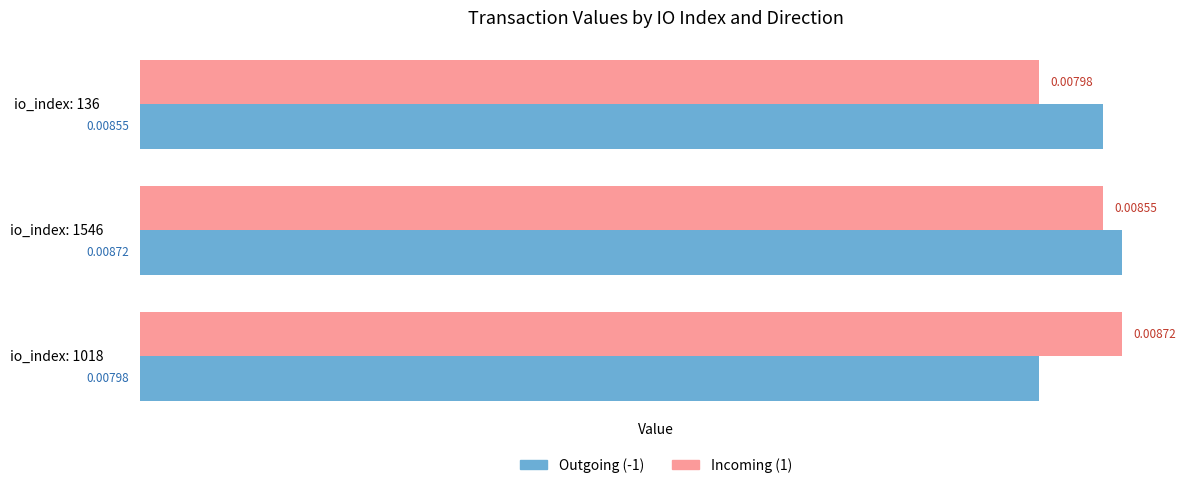

At io_index: 136, list the series in order from smallest to largest.

Incoming (1), Outgoing (-1)